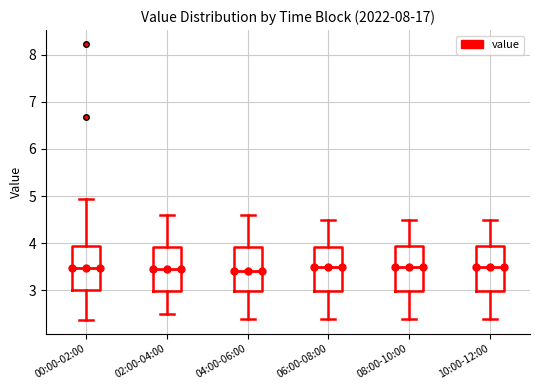

Reading left to right, transcribe this box plot: for each box, give where its median line is, the range the box spans, and where its two whiskers end, as read against the y-axis. The values are not printed on the chart, so give them approximately, as read against the axis.

00:00-02:00: median 3.5, box 3.0 to 3.9, whiskers 2.4 to 4.9
02:00-04:00: median 3.5, box 3.0 to 3.9, whiskers 2.5 to 4.6
04:00-06:00: median 3.4, box 3.0 to 3.9, whiskers 2.4 to 4.6
06:00-08:00: median 3.5, box 3.0 to 3.9, whiskers 2.4 to 4.5
08:00-10:00: median 3.5, box 3.0 to 4.0, whiskers 2.4 to 4.5
10:00-12:00: median 3.5, box 3.0 to 4.0, whiskers 2.4 to 4.5